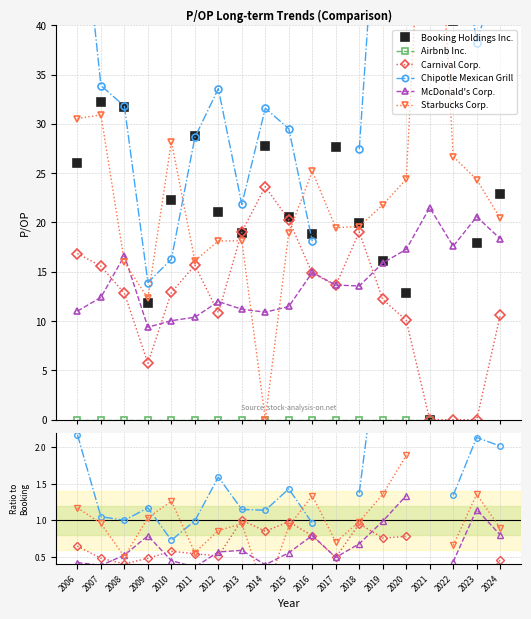

What is the value of the Booking Holdings Inc. point at the 12th from the left?

27.6